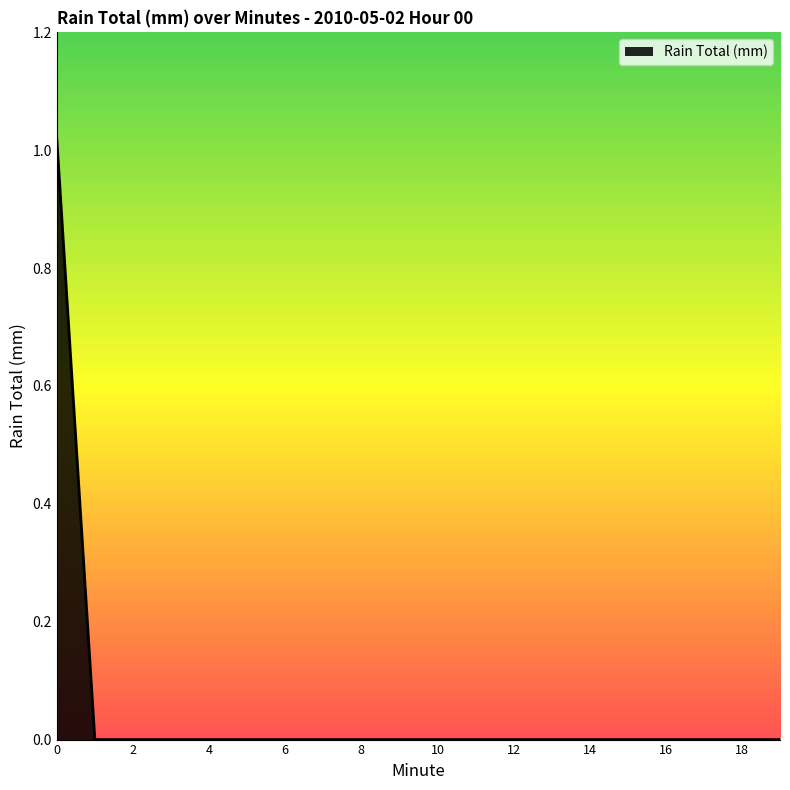

True or false: the data has more than 1 interior local peaks.

False